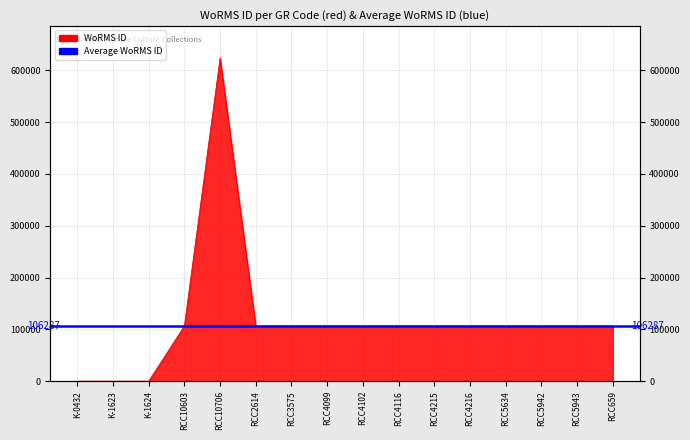

Which category has the highest value across all series?

RCC10706